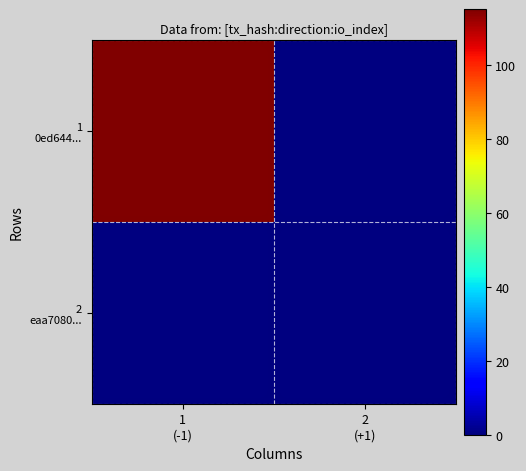

How many series are shown in this chart?

2